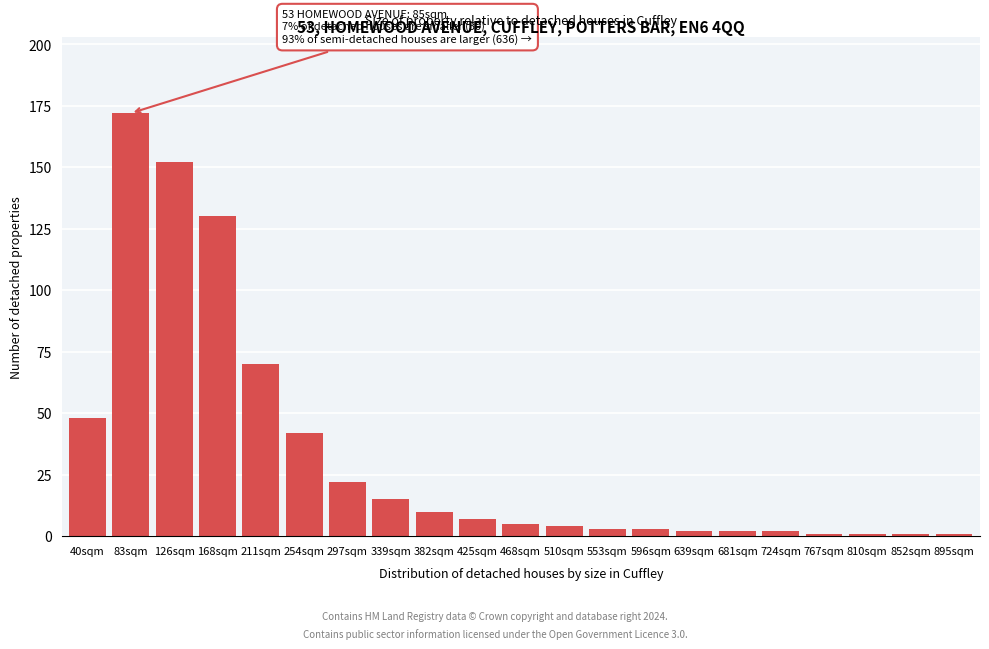

Reading left to right, transcribe all the data shown in this chart.

40sqm=48	83sqm=172	126sqm=152	168sqm=130	211sqm=70	254sqm=42	297sqm=22	339sqm=15	382sqm=10	425sqm=7	468sqm=5	510sqm=4	553sqm=3	596sqm=3	639sqm=2	681sqm=2	724sqm=2	767sqm=1	810sqm=1	852sqm=1	895sqm=1